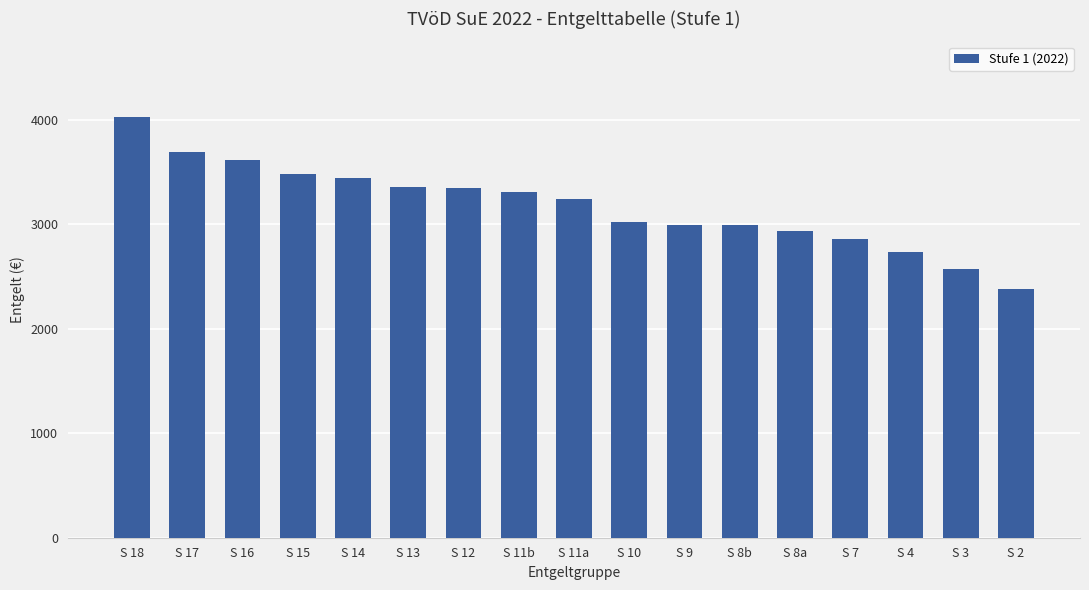

What is the sum of the values at S 17 and S 11b?

7001.0